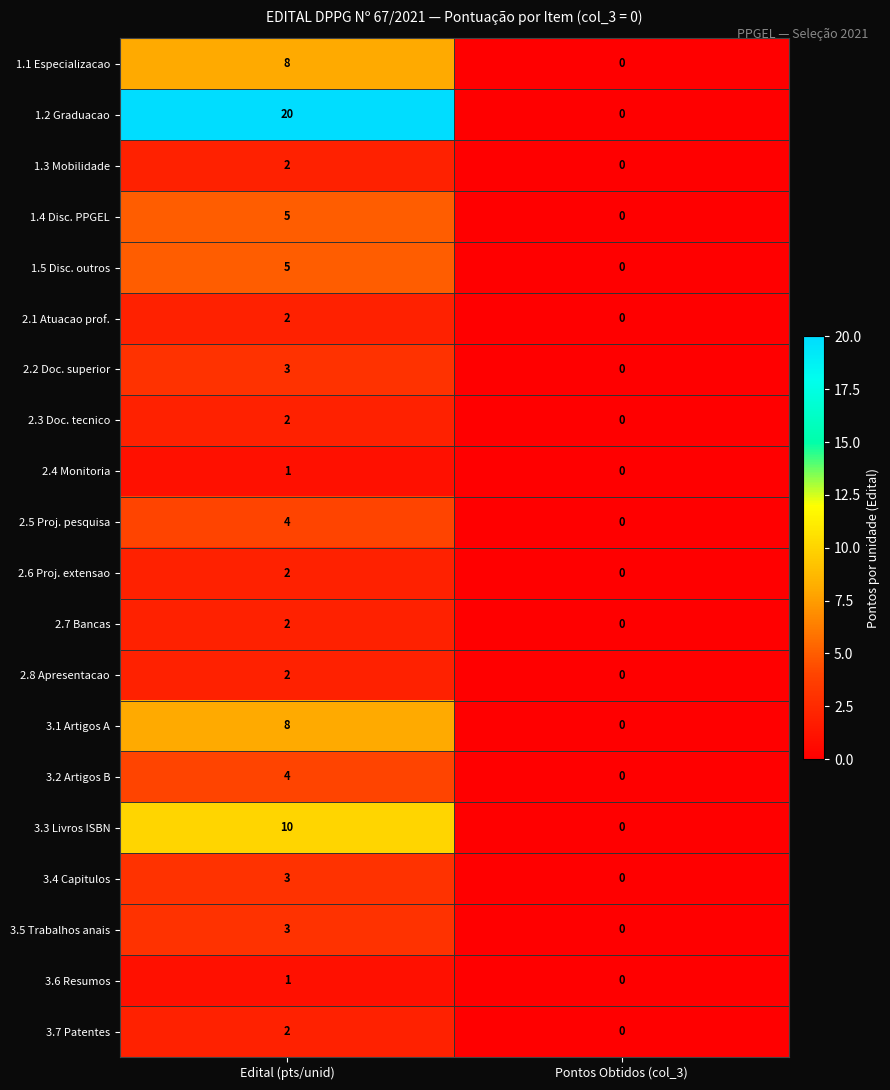

Which label corresponds to the smallest value in the chart?

Pontos Obtidos (col_3)